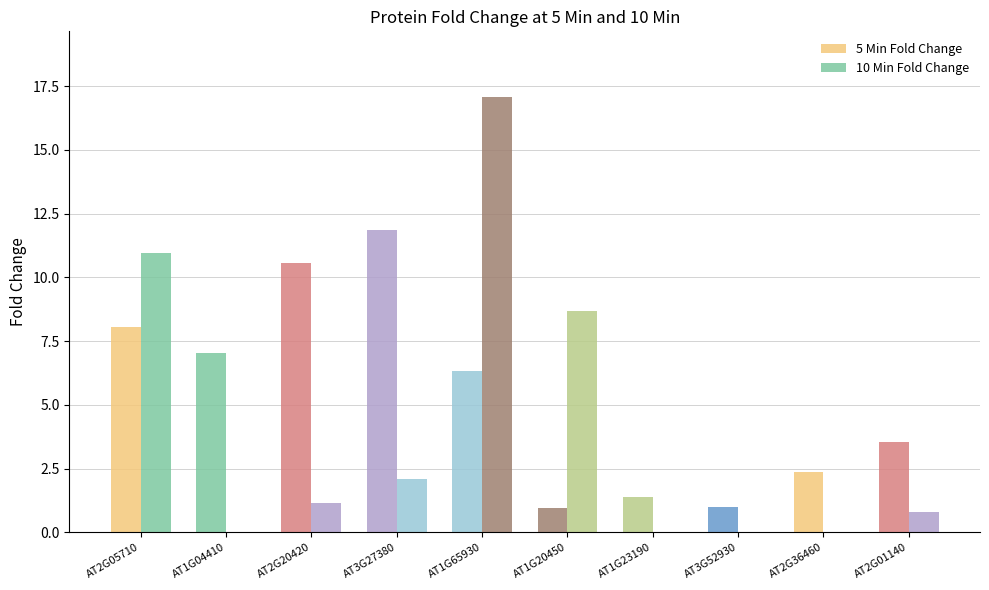

Are the bars horizontal?

No